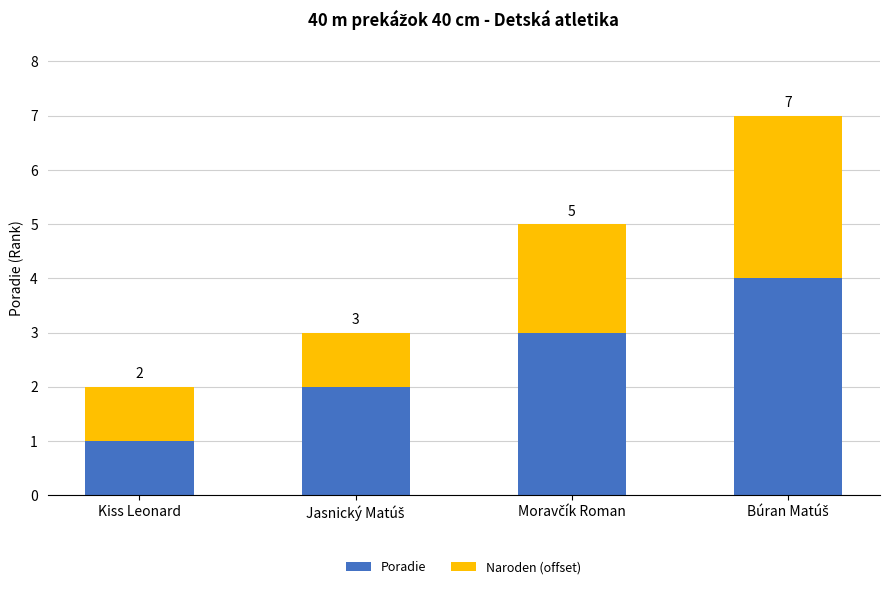

What is the difference between the maximum and minimum values in the Poradie series?

3